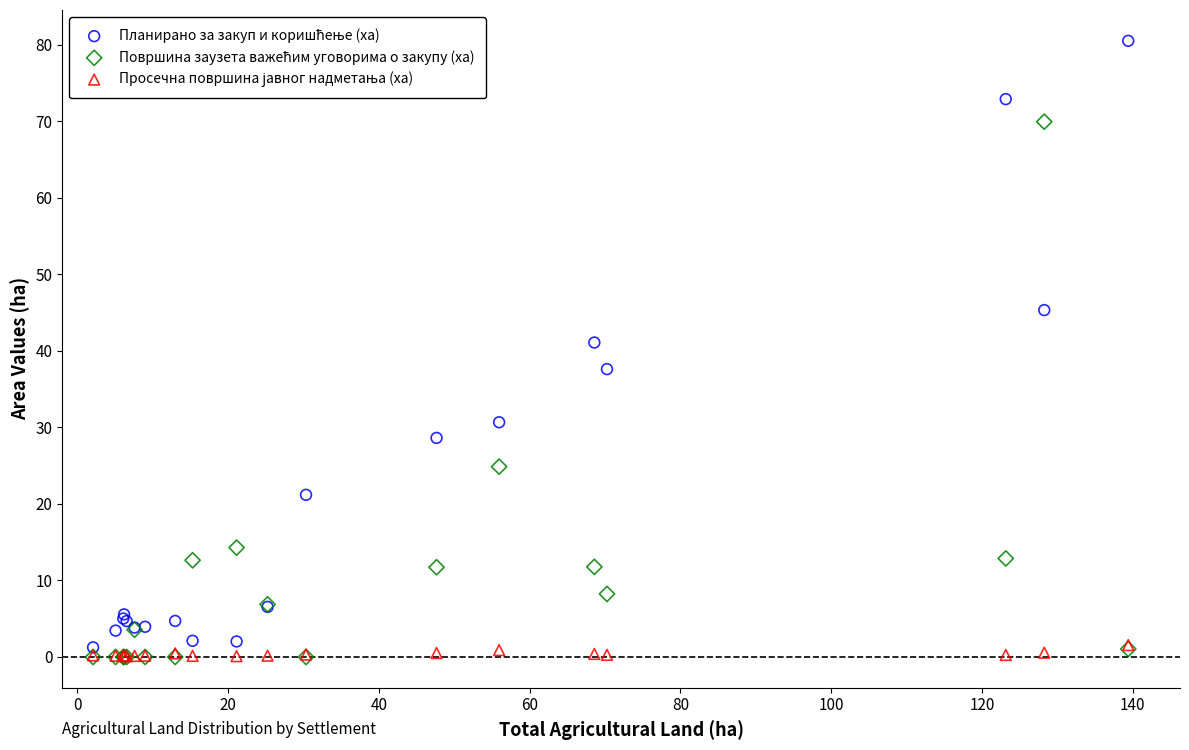

Across all series, what Y value is closest to 40?

41.1